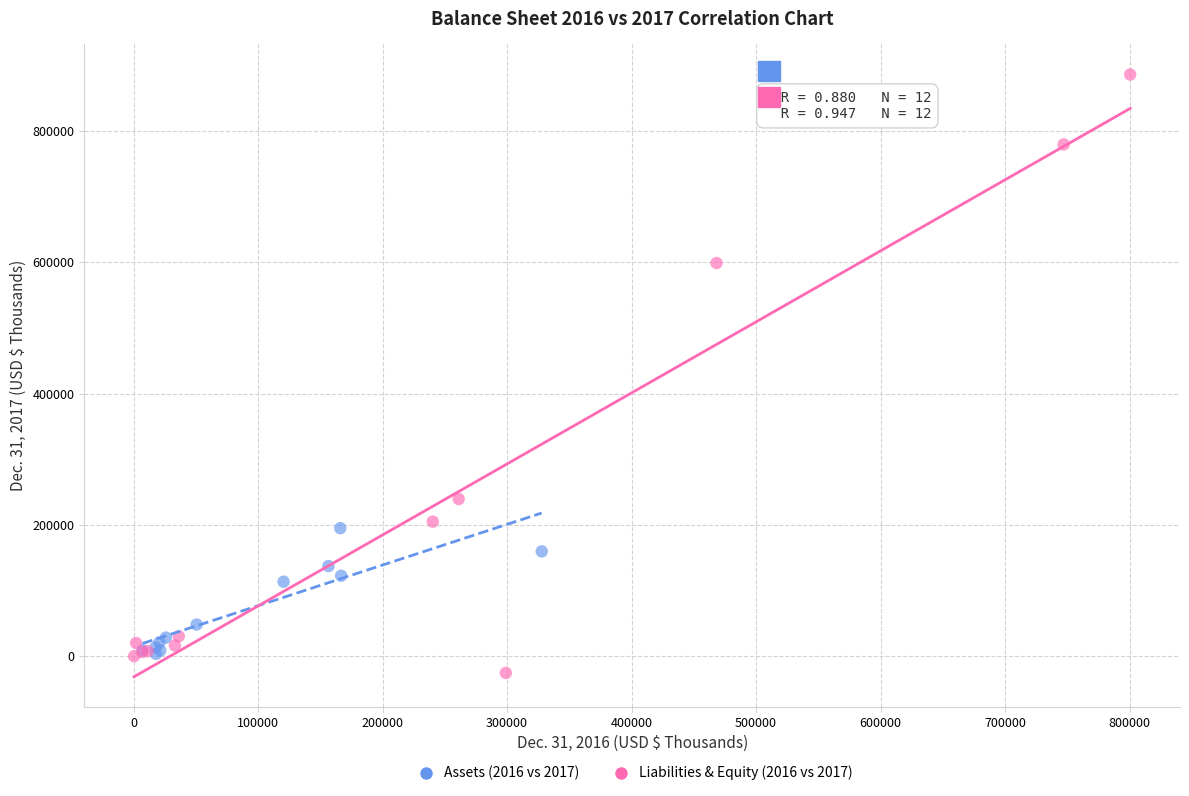

Which series has the largest Y range (max minus min)?

Liabilities & Equity (2016 vs 2017)